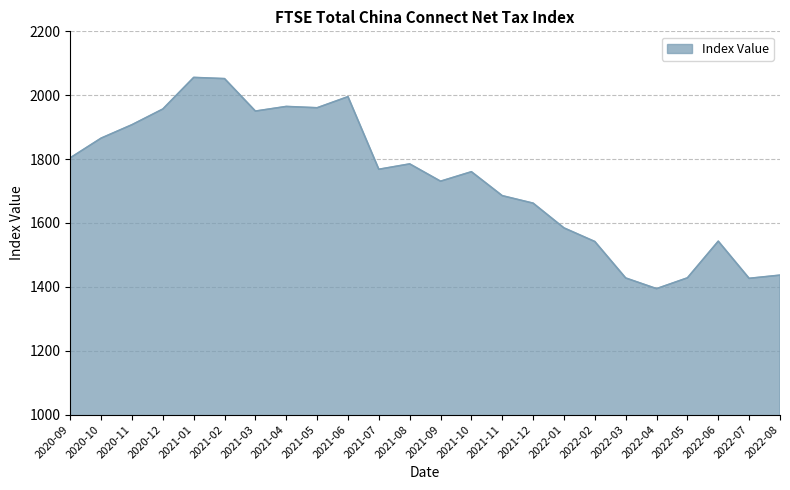

The value at 2021-06 is 3182.1. True or false?

False